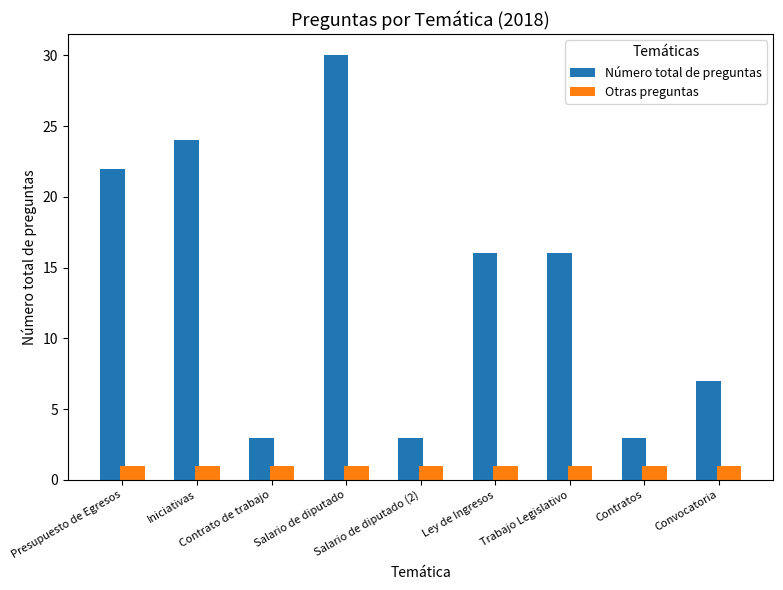

What is the spread (max minus min) of values at Salario de diputado (2)?

2